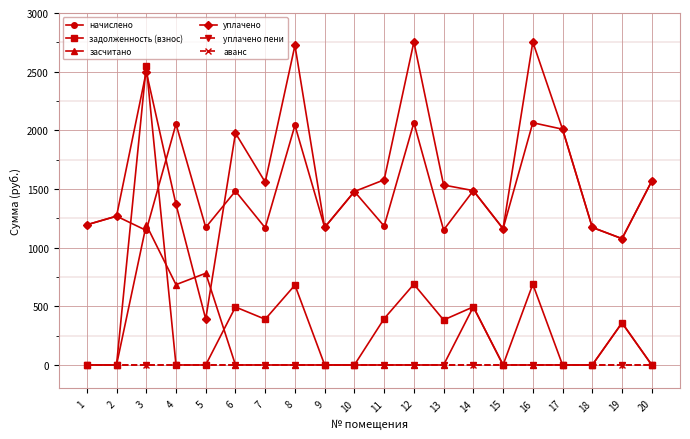

The value of начислено at 12 is 1341.5. True or false?

False